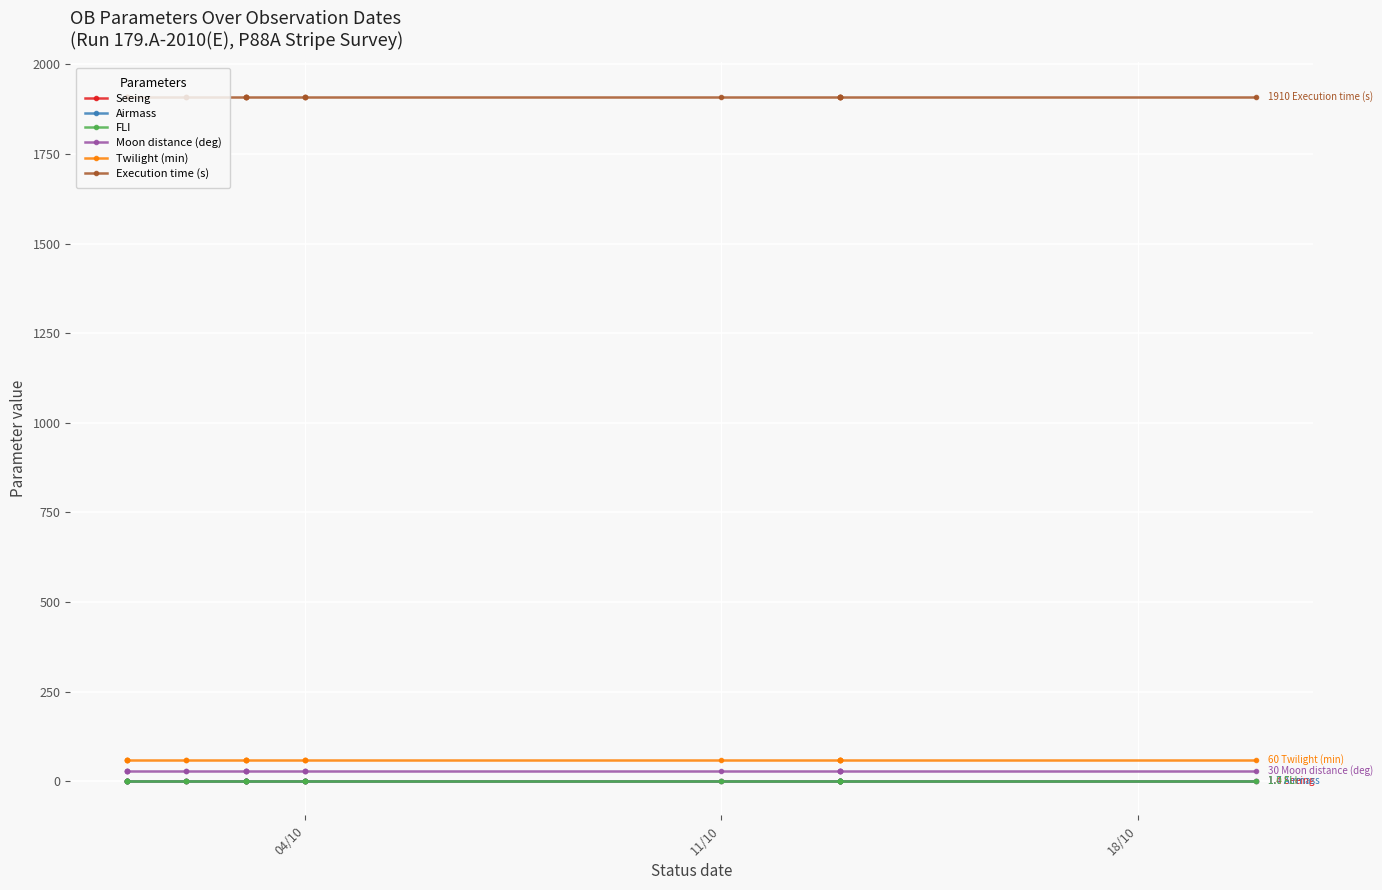

True or false: Seeing and Moon distance (deg) cross at least once.

False